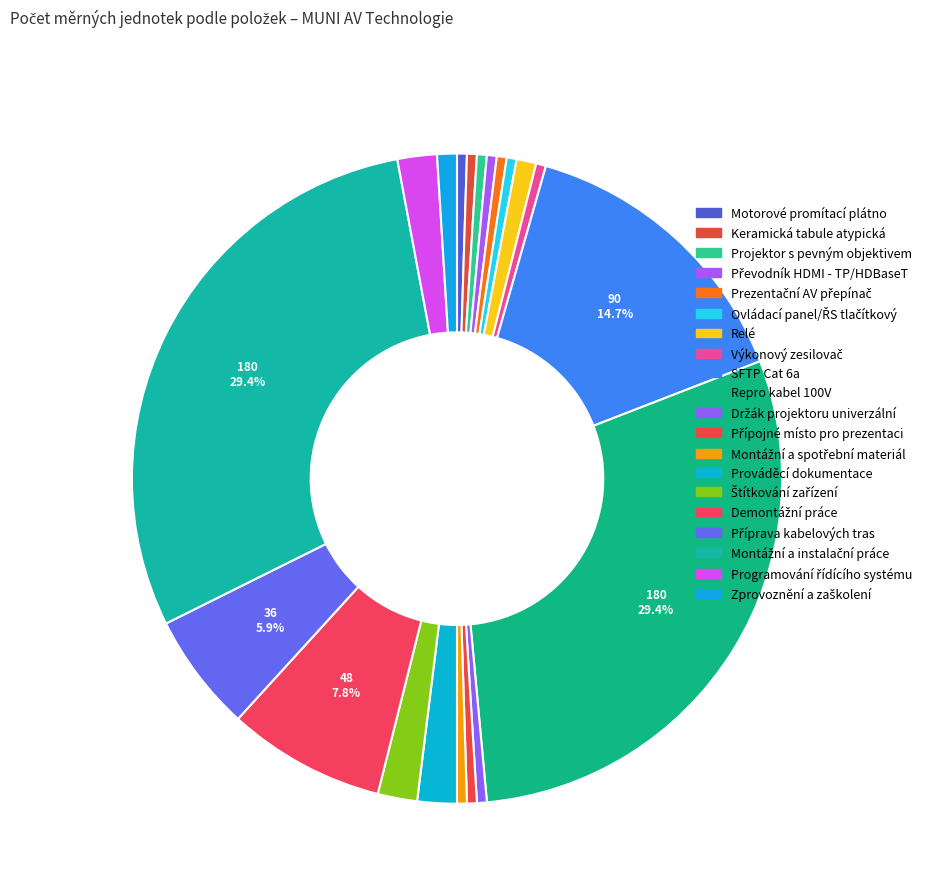

To the nearest percent, what is the difference between the largest and smallest slice percentages?

29%